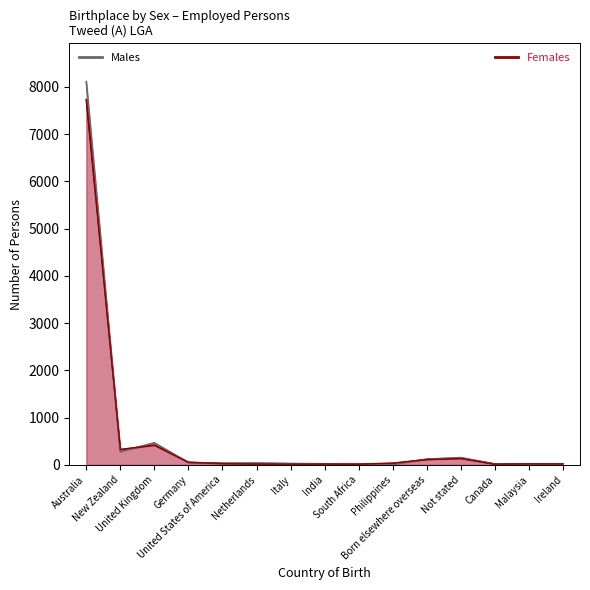

What position from the right is Canada?

3